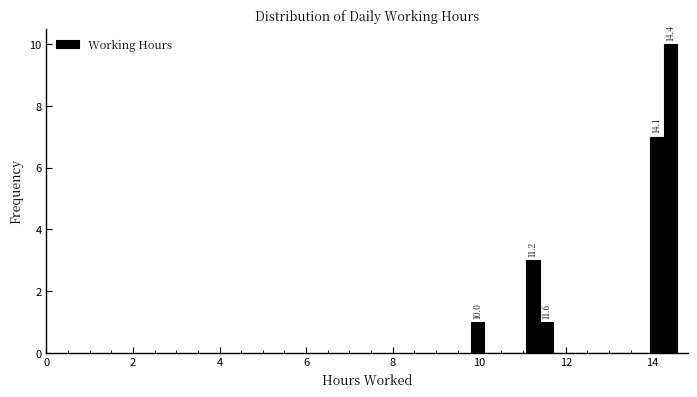

Around what value on the x-axis is the tallest bar? Give the approximate position of its centre, as read against the axis.

14.4